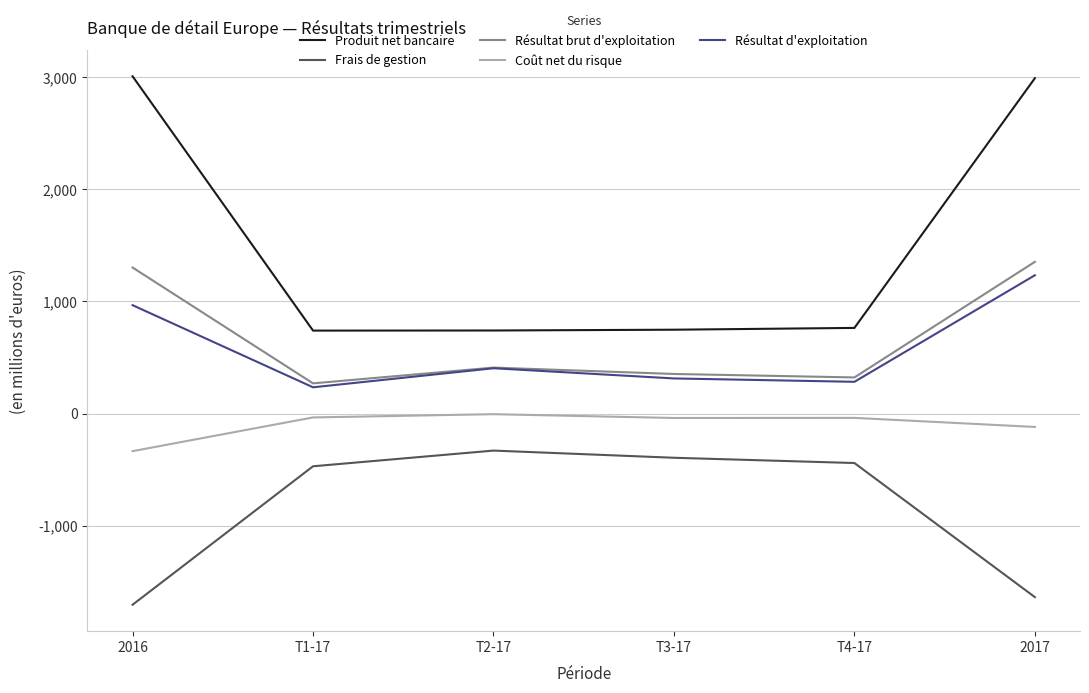

What position from the right is 2017?

1